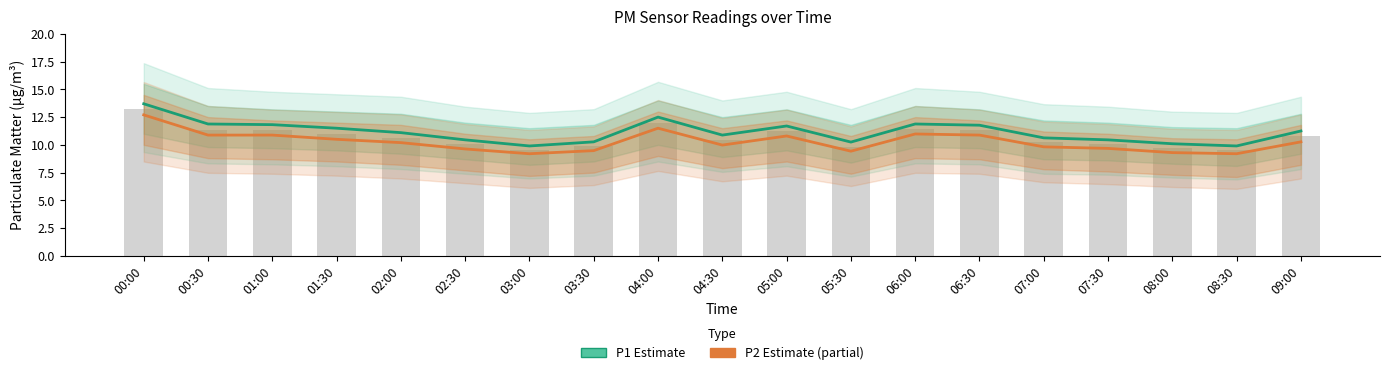

At how many categories does at least one series exceed 13?

1